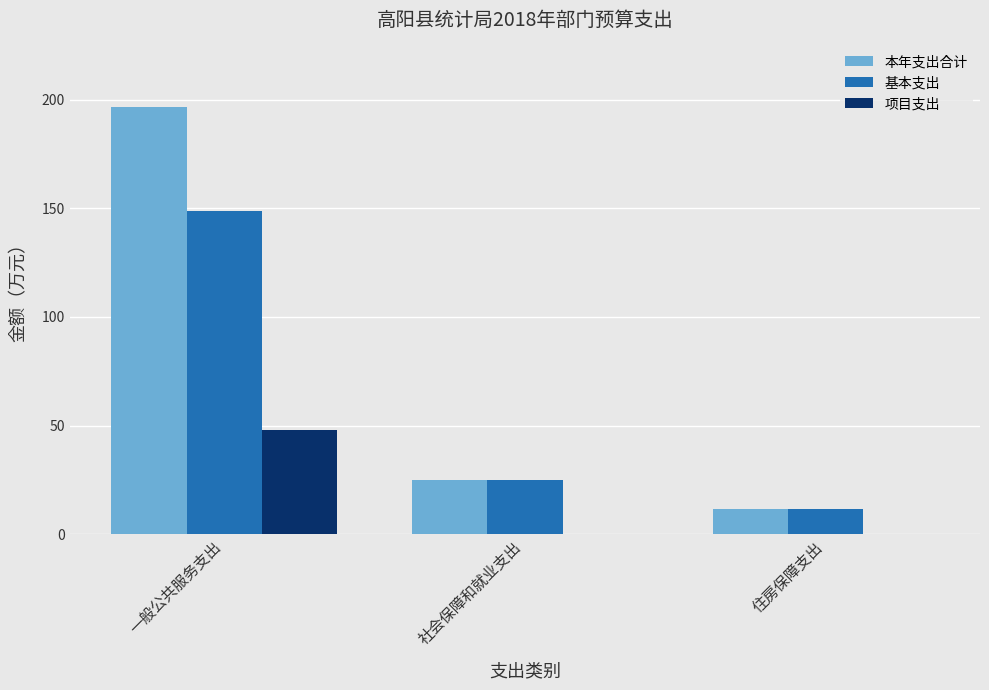

True or false: 项目支出 has a value of 0.0 at 社会保障和就业支出.

True